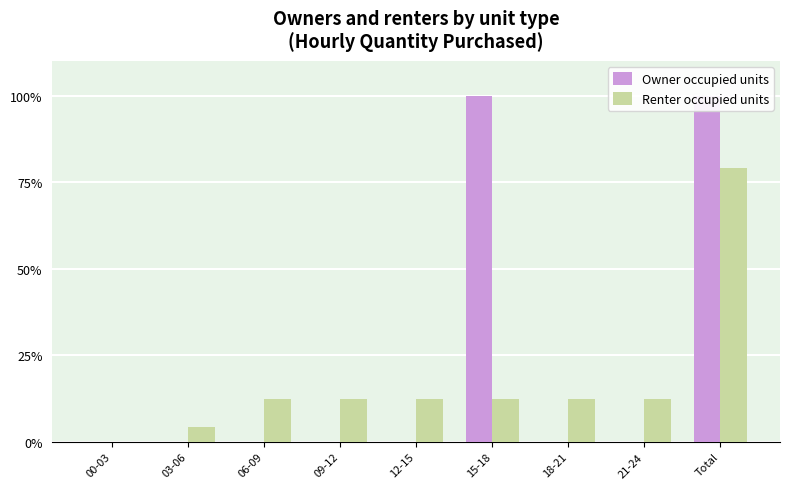

Reading right to left, list all the values displayed in this chart.

Owner occupied units: Total=100.0	21-24=0.0	18-21=0.0	15-18=100.0	12-15=0.0	09-12=0.0	06-09=0.0	03-06=0.0	00-03=0.0
Renter occupied units: Total=79.2	21-24=12.5	18-21=12.5	15-18=12.5	12-15=12.5	09-12=12.5	06-09=12.5	03-06=4.2	00-03=0.0